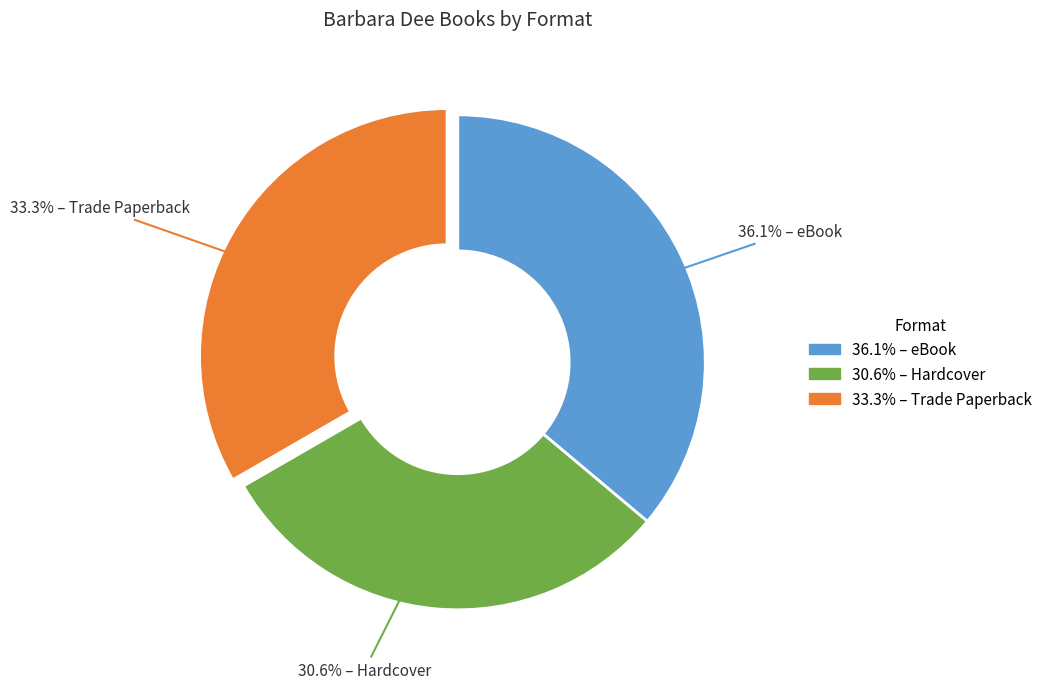

Is there a majority slice in this chart?

No